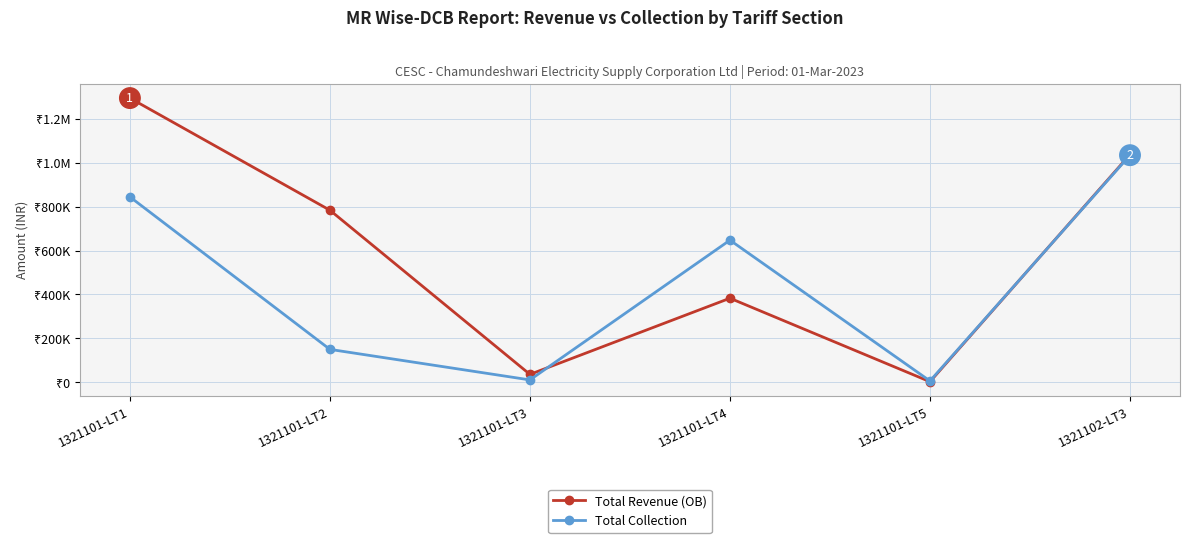

Is it true that Total Collection equals 214739.3 at 1321101-LT1?

False